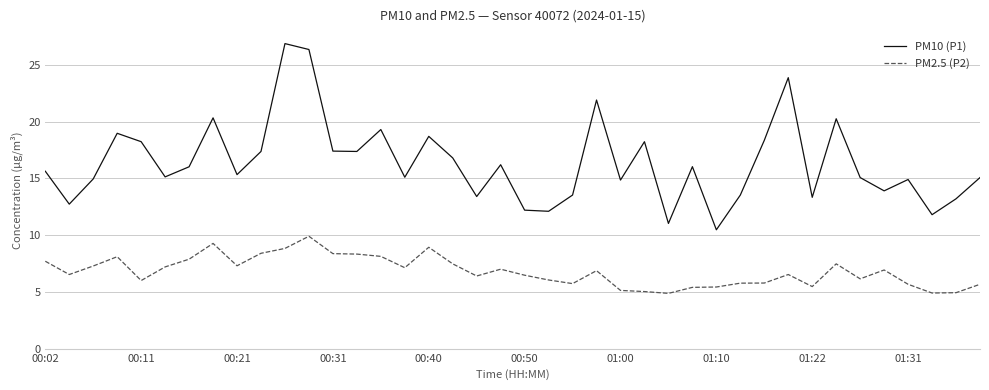

What is the difference between the maximum and minimum values in the PM2.5 (P2) series?

5.0